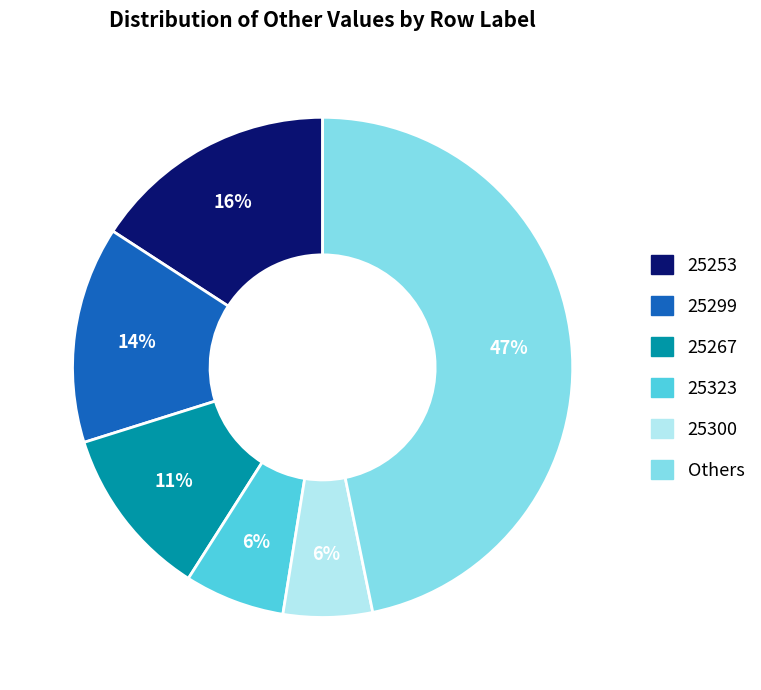

To the nearest percent, what is the difference between the largest and smallest slice percentages?

41%